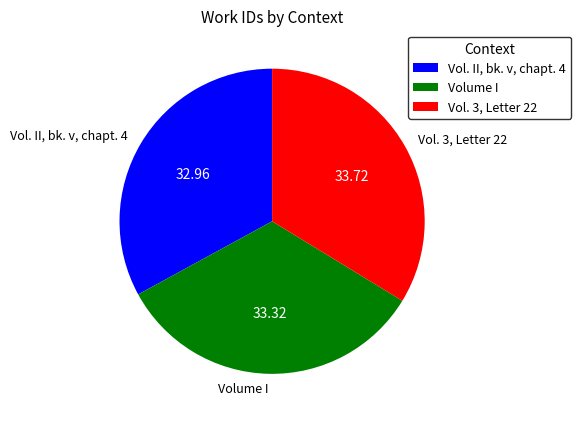

What is the ratio of the value at Vol. II, bk. v, chapt. 4 to the value at Volume I?

1.0